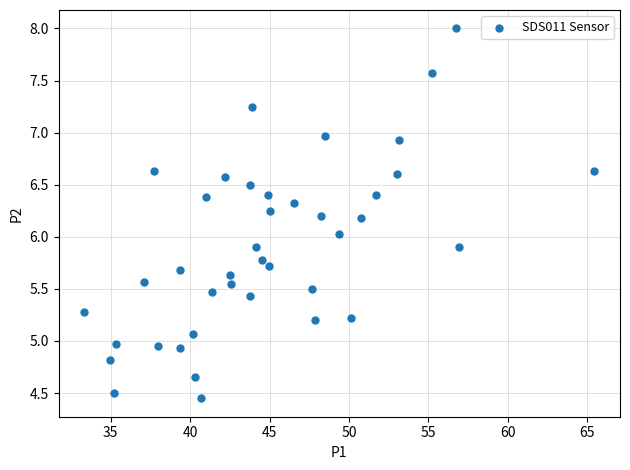

What is the range of X values (max minus min)?

32.1